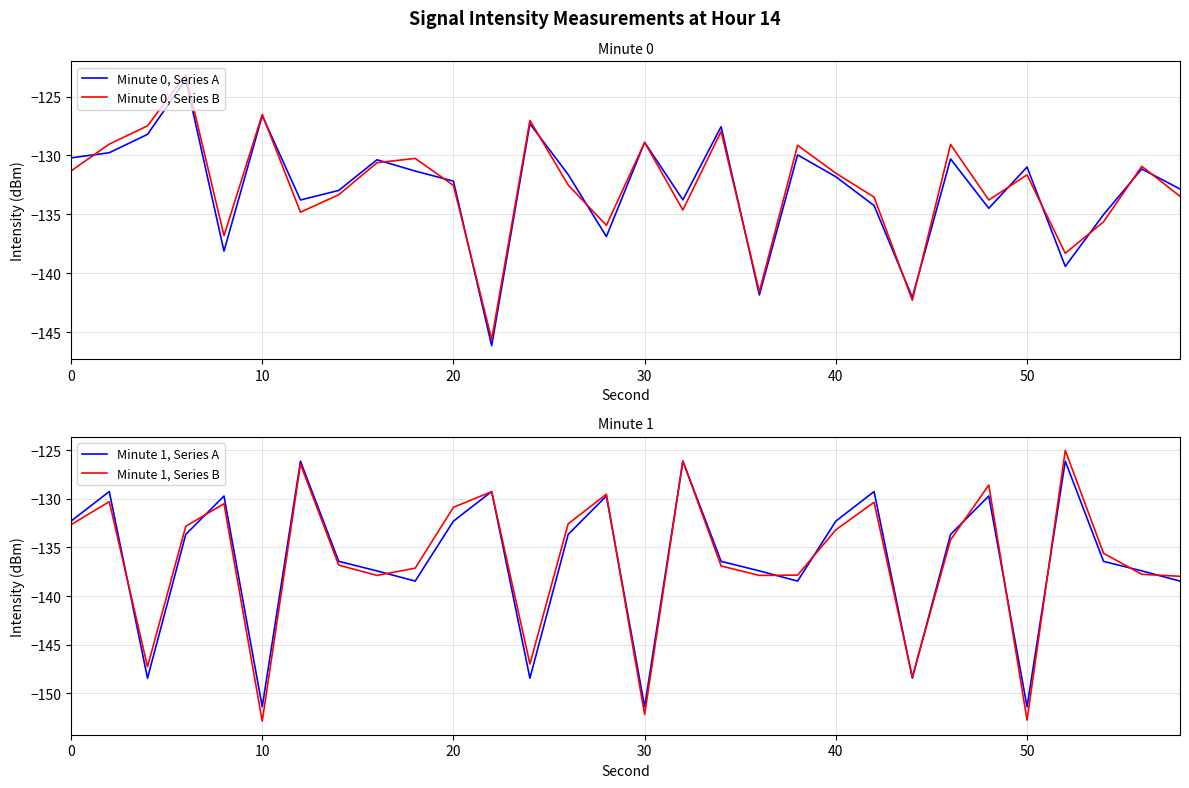

True or false: Minute 0, Series B has a value of -211.8 at 60.

False